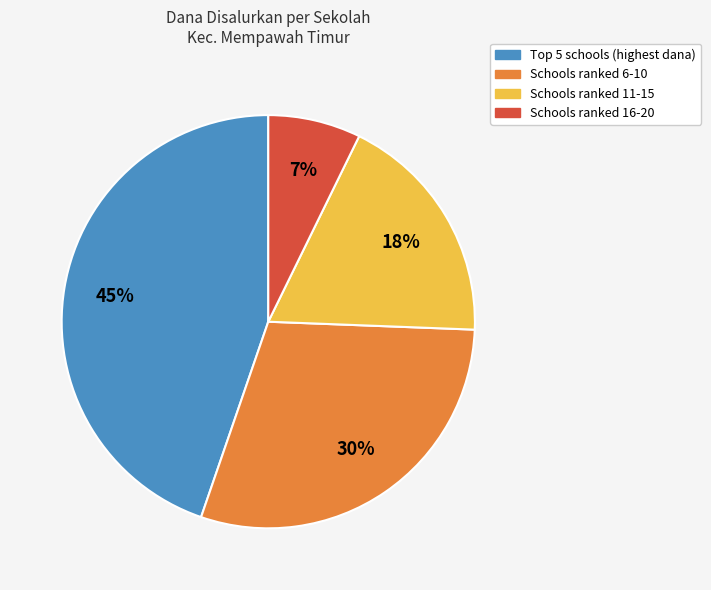

How many segments does this pie chart have?

4